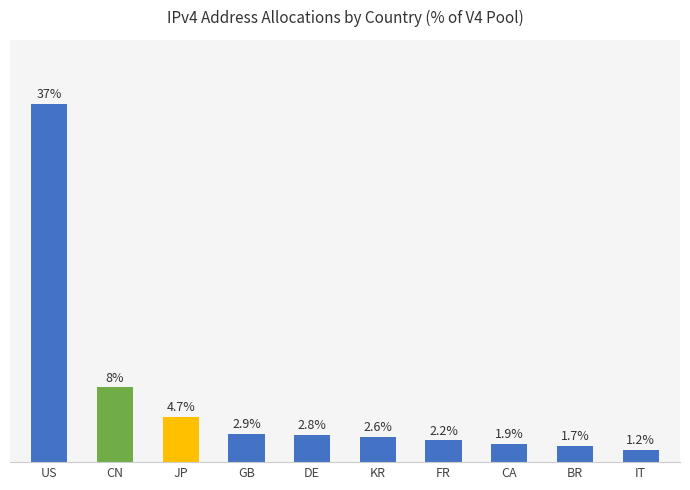

Does the chart contain any negative values?

No